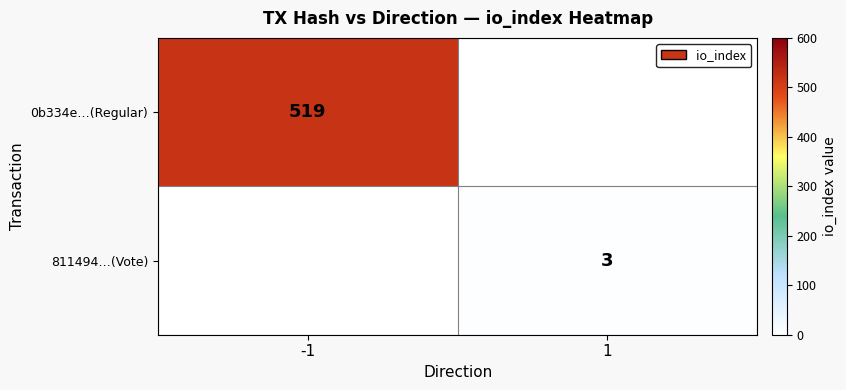

At how many categories does at least one series exceed 509?

1